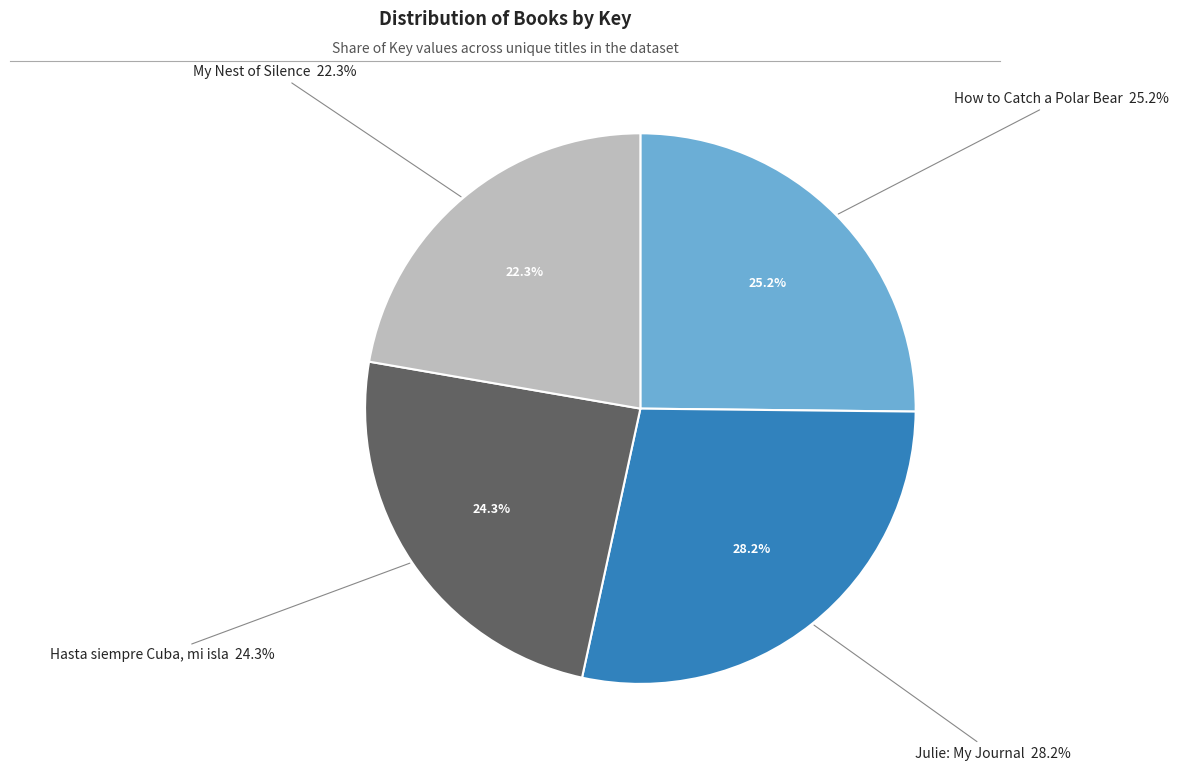

Is there any slice that represents more than half of the pie?

No